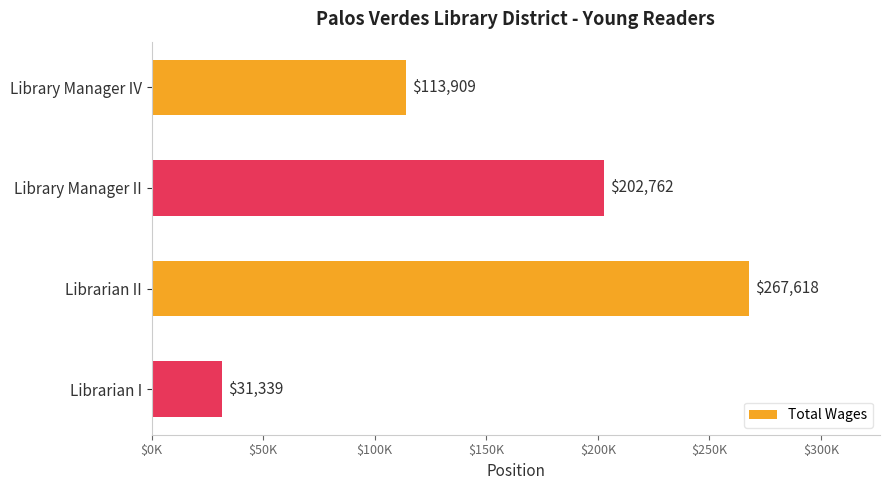

Are the bars horizontal?

Yes